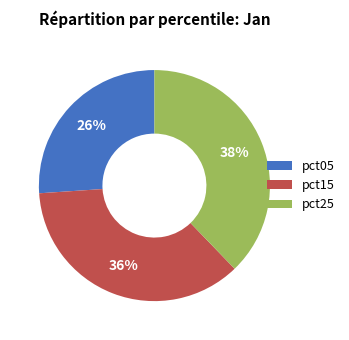

Which category has the smallest portion of the pie?

pct05